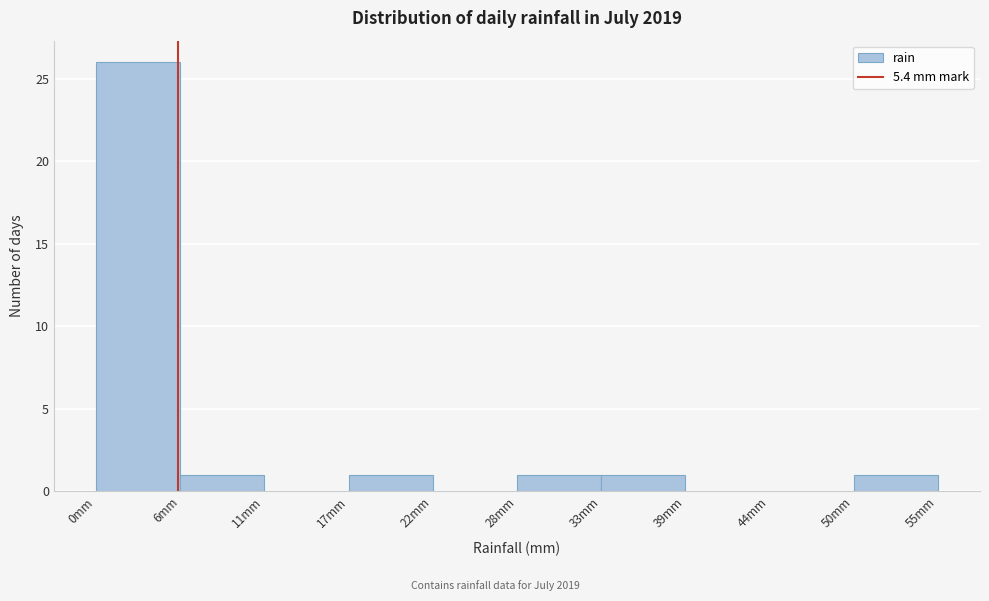

Reading left to right, list every bar in this chart as the range it spans on the x-axis followed by its height. Neither the bar edges nor the heights are printed on the chart, so give them approximately, as read against the axes.

0 to 6: 26
6 to 11: 1
11 to 17: 0
17 to 22: 1
22 to 28: 0
28 to 33: 1
33 to 39: 1
39 to 44: 0
44 to 50: 0
50 to 55: 1